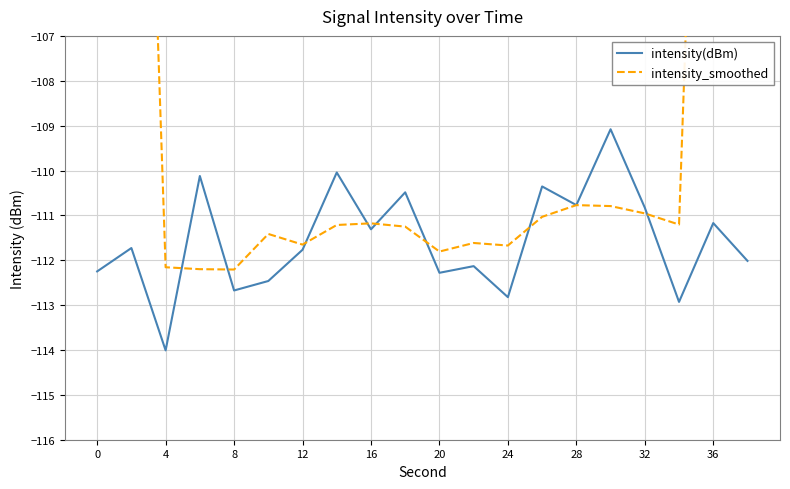

What is the highest value of the intensity(dBm) series?

-109.1